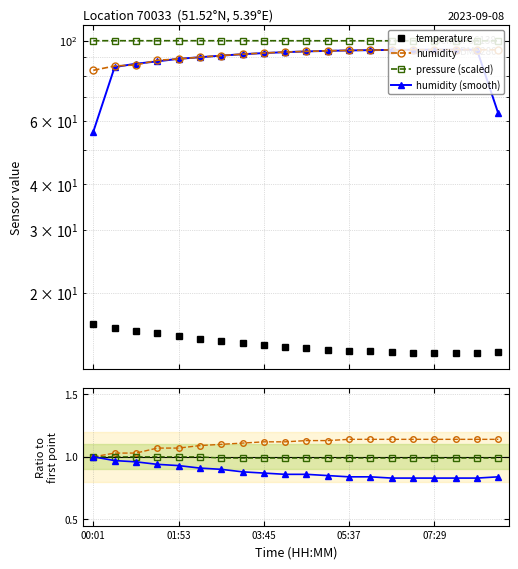

What is the smallest value displayed?

13.6